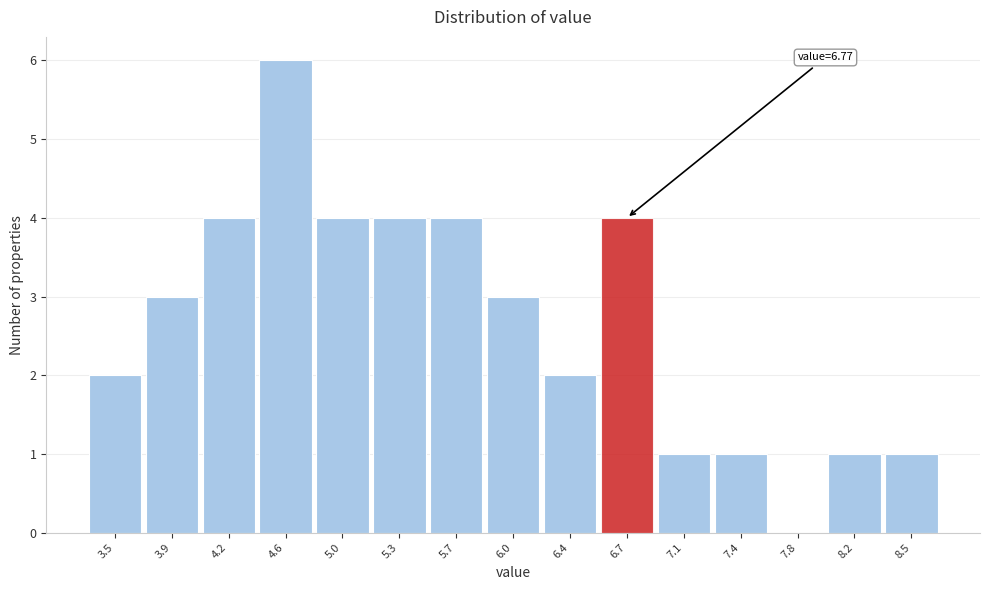

Reading right to left, list all the values displayed in this chart.

8.5=1	8.2=1	7.8=0	7.4=1	7.1=1	6.7=4	6.4=2	6.0=3	5.7=4	5.3=4	5.0=4	4.6=6	4.2=4	3.9=3	3.5=2